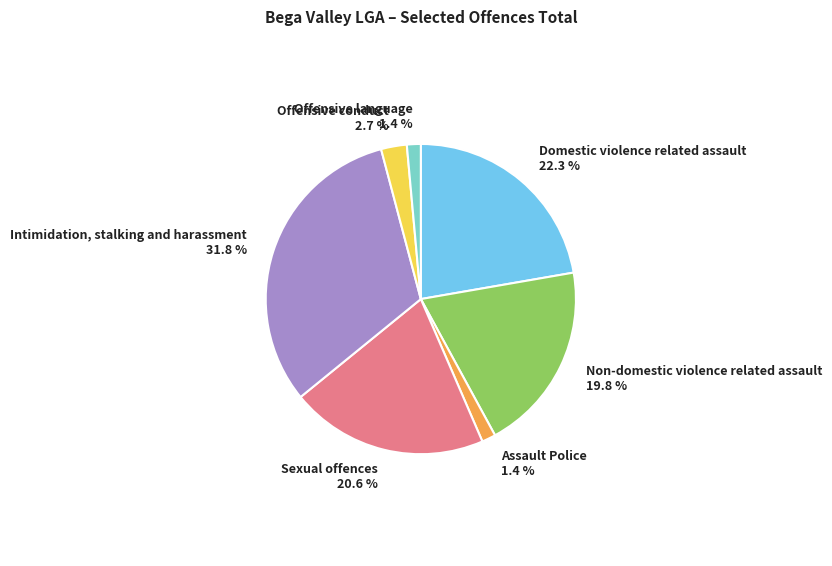

The Sexual offences slice represents 14% of the pie. True or false?

False